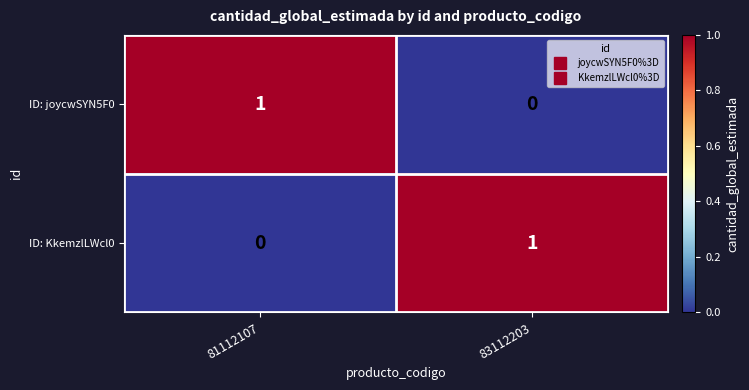

Is the value of ID: KkemzlLWcl0 at 83112203 greater than the value of ID: joycwSYN5F0 at 83112203?

Yes